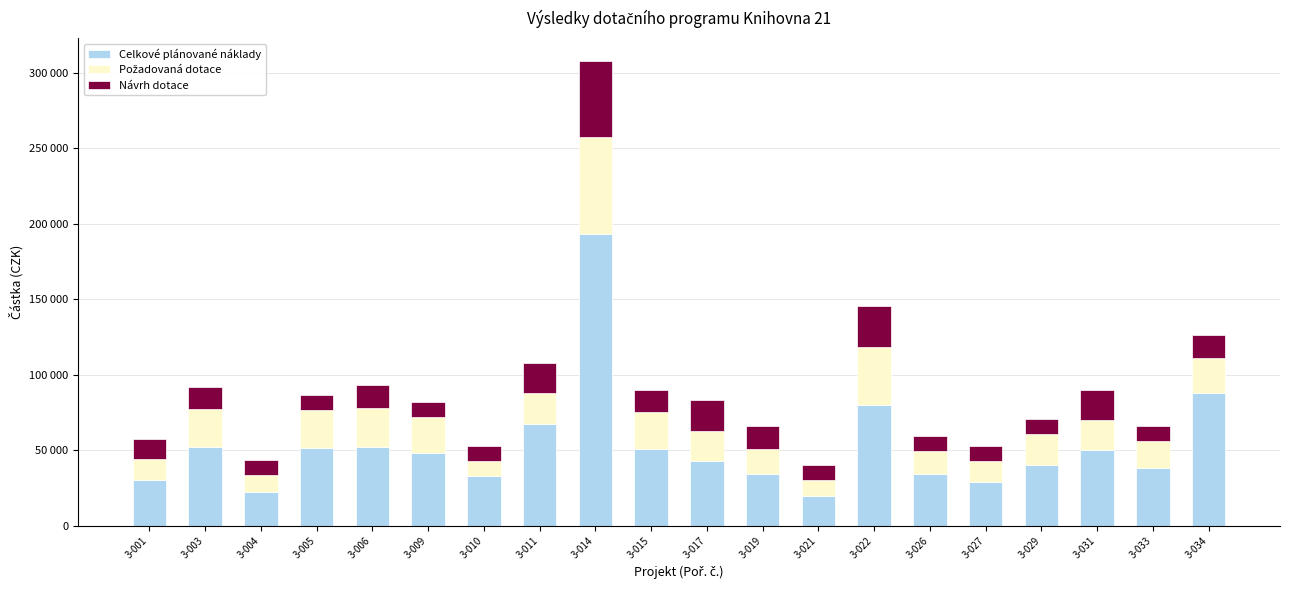

Does the chart contain stacked bars?

Yes